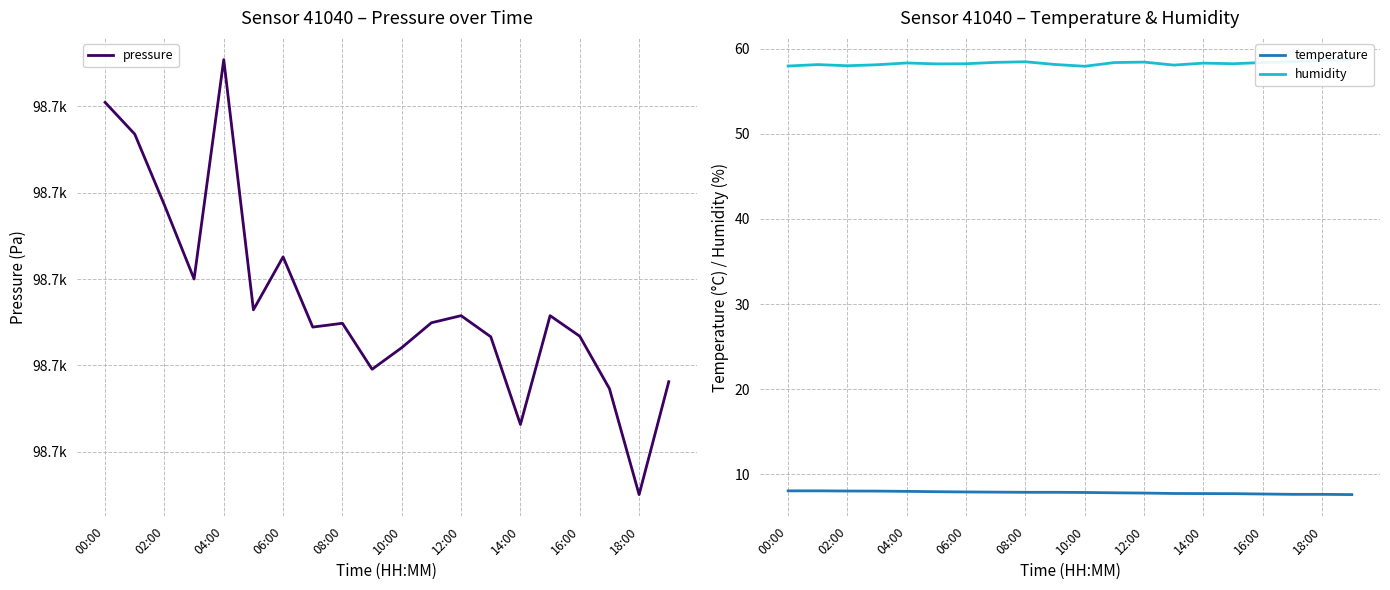

Read the temperature value at 11.

7.8